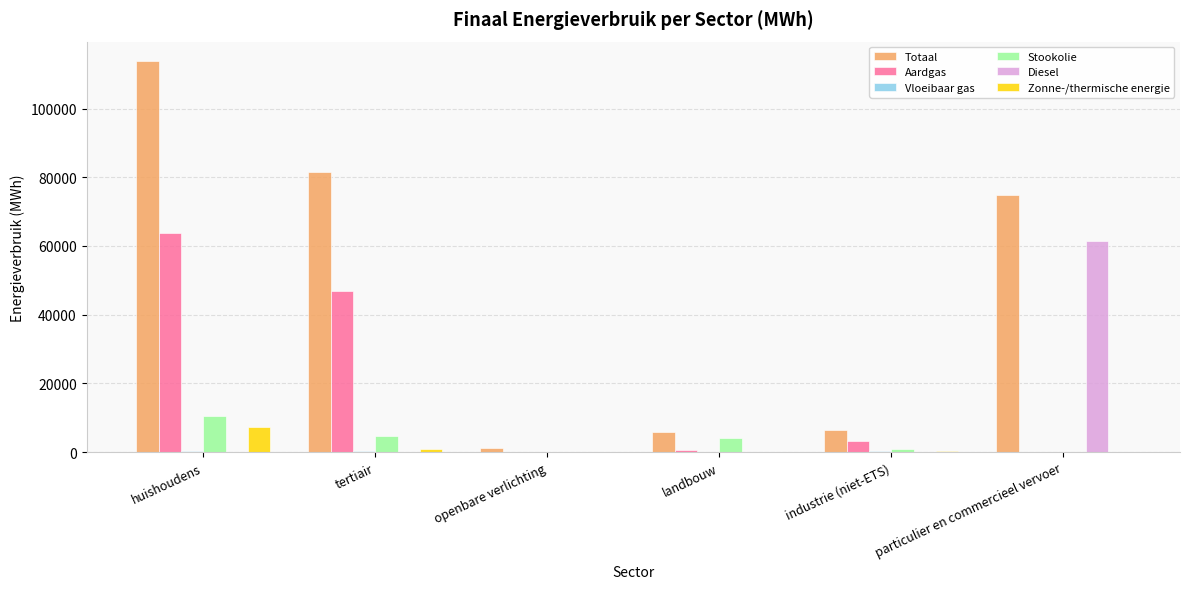

What is the greatest value displayed?

113776.4